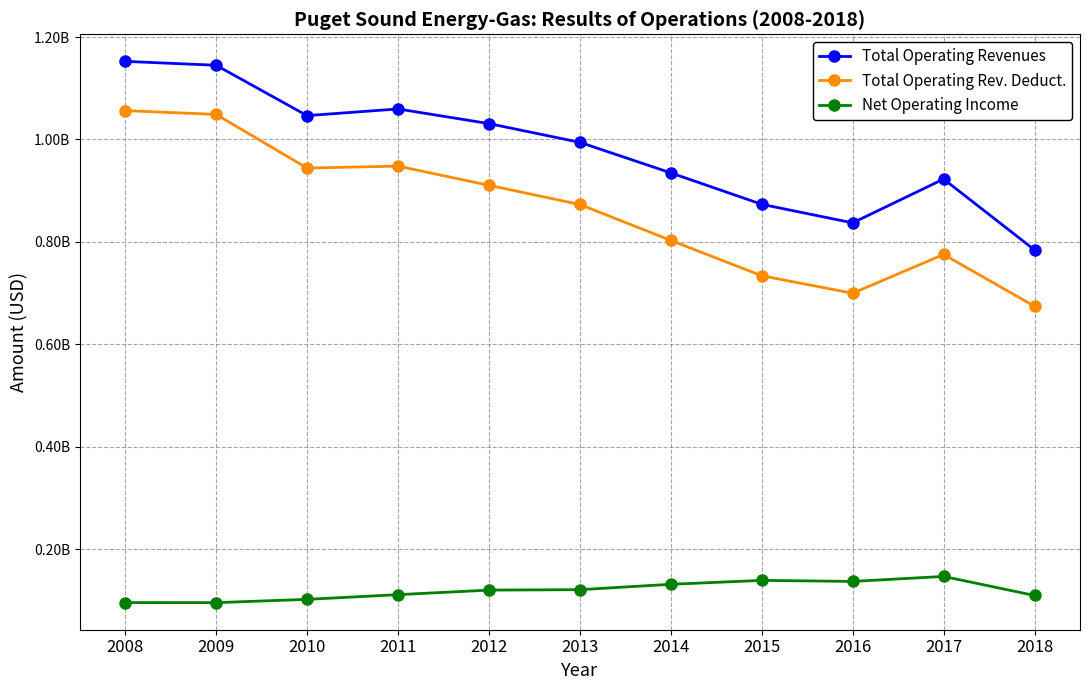

Is the value of Total Operating Revenues at 2012 greater than the value of Total Operating Rev. Deduct. at 2018?

Yes